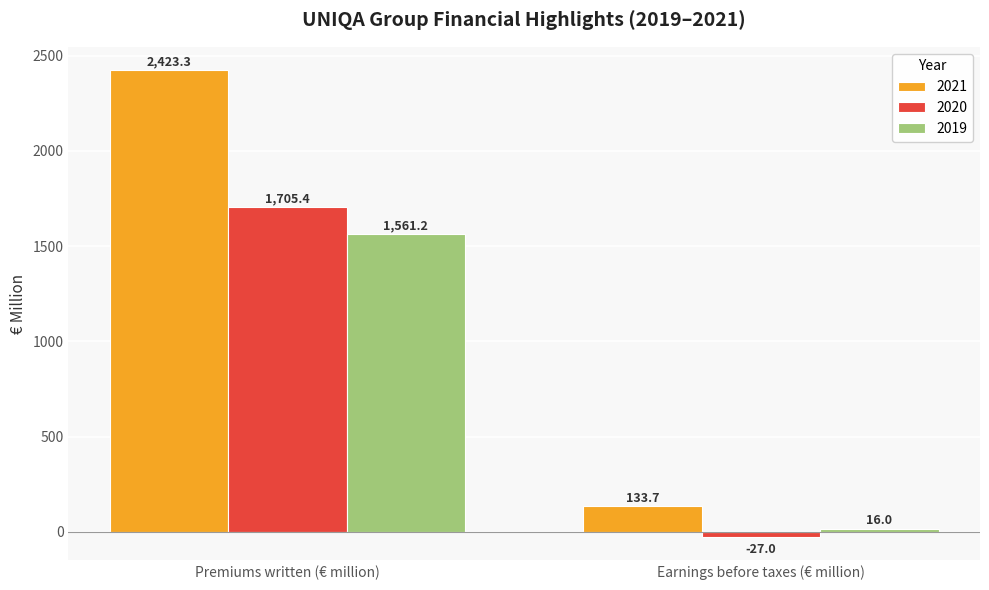

Between Premiums written (€ million) and Earnings before taxes (€ million), which series saw the biggest shift?

2021